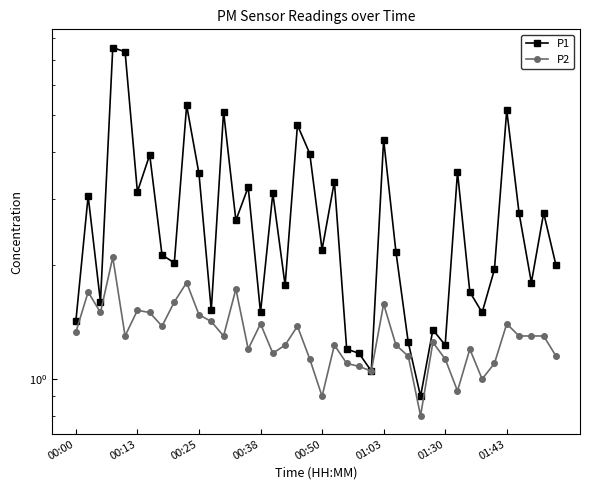

True or false: P2 and P1 intersect in this chart.

False